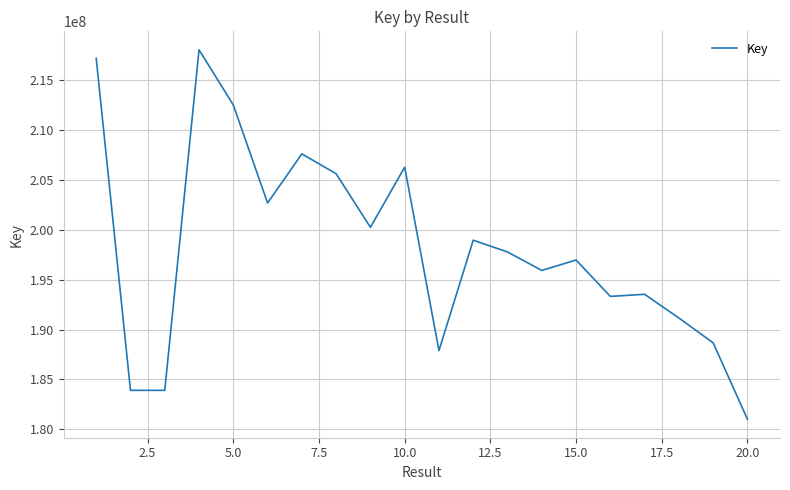

What is the greatest value displayed?

217989370